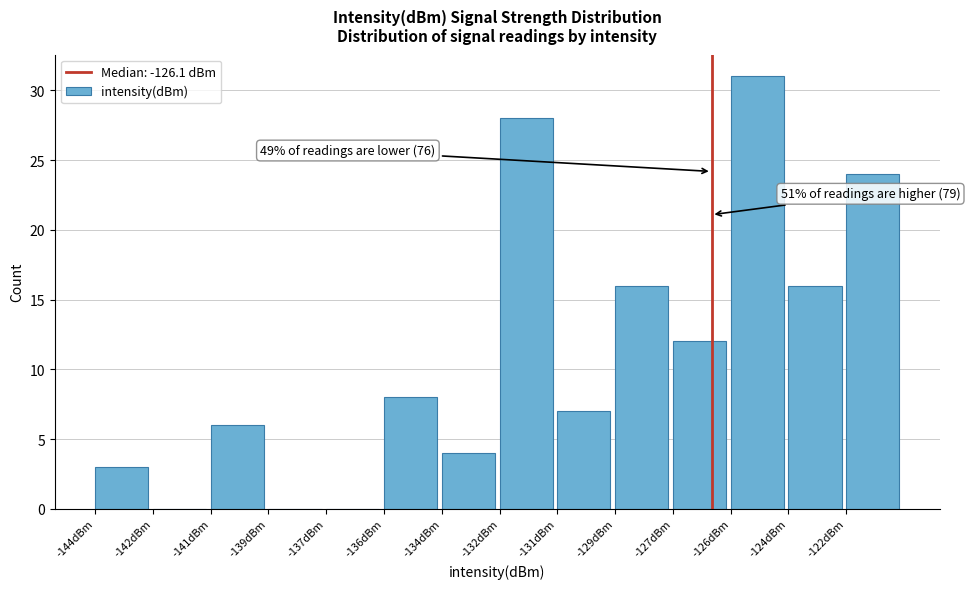

Reading left to right, extract all data points from this chart.

-144dBm=3	-142dBm=0	-141dBm=6	-139dBm=0	-137dBm=0	-136dBm=8	-134dBm=4	-132dBm=28	-131dBm=7	-129dBm=16	-127dBm=12	-126dBm=31	-124dBm=16	-122dBm=24